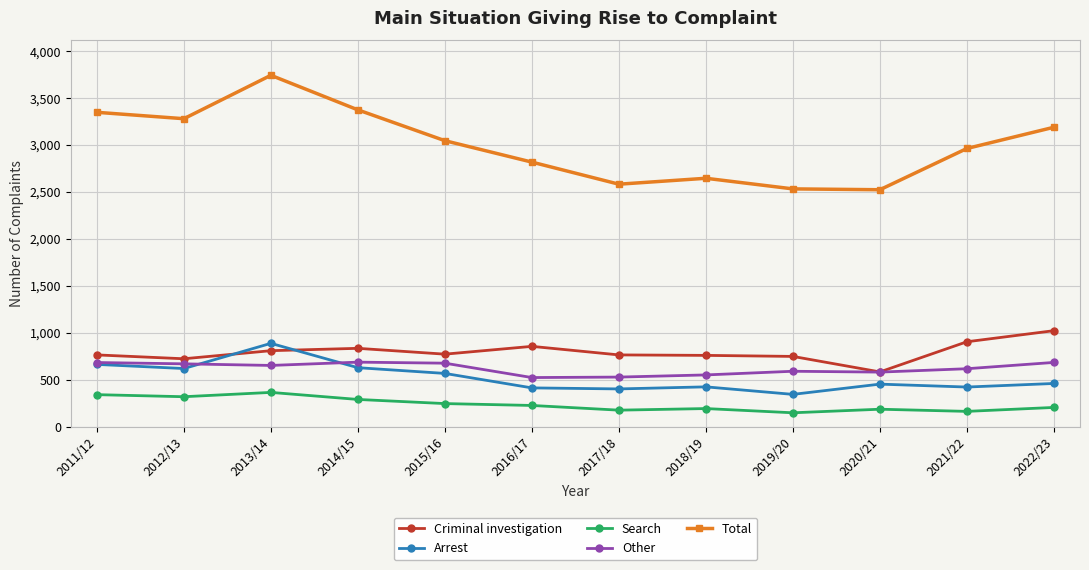

What is the spread (max minus min) of values at 2011/12?

3005